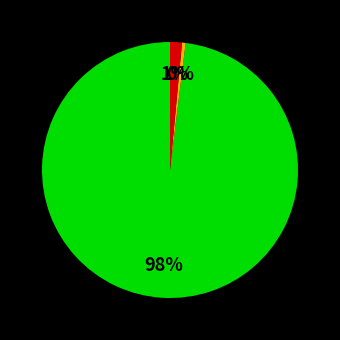

To the nearest percent, what is the average slice percentage?

33%